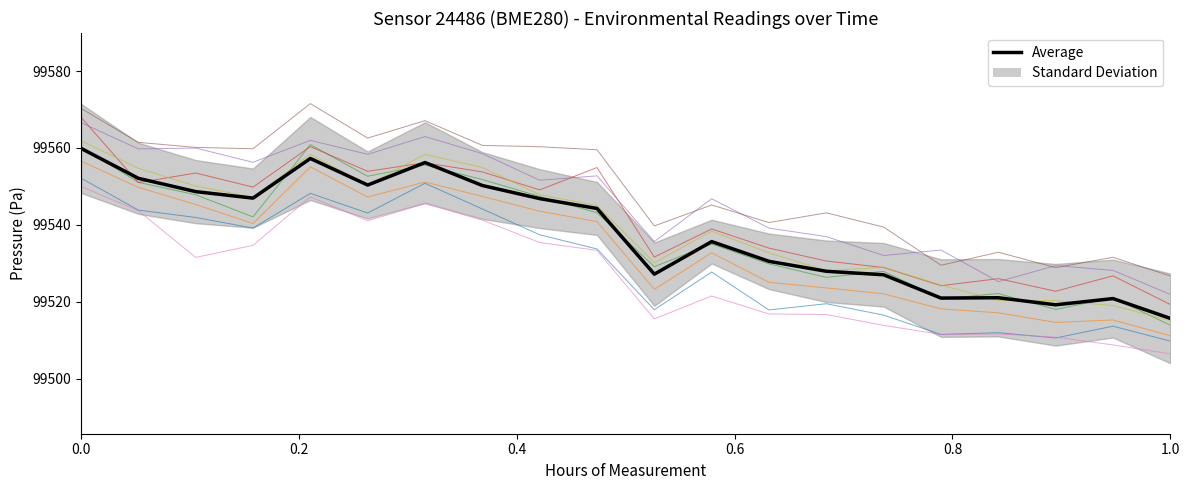

What is the change in value from 16 to 17?

-1.8